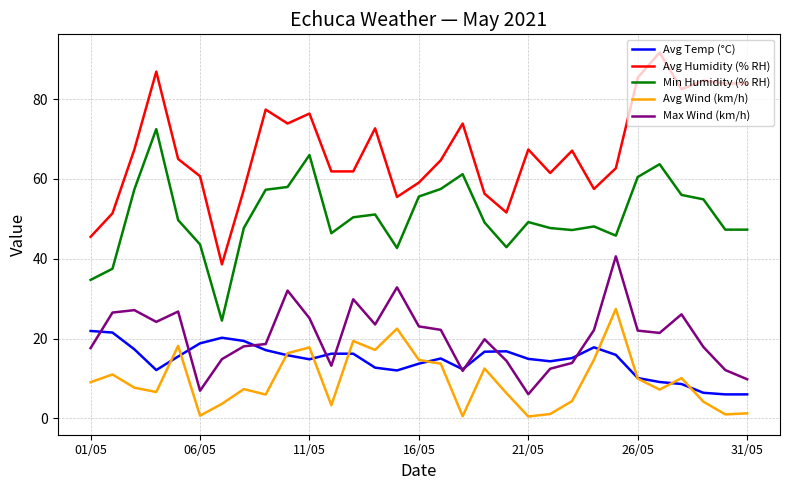

List the series in order of their peak value, highest first.

Avg Humidity (% RH), Min Humidity (% RH), Max Wind (km/h), Avg Wind (km/h), Avg Temp (°C)